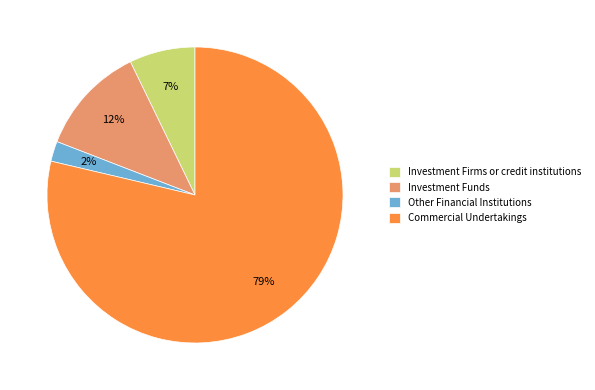

How many segments does this pie chart have?

4